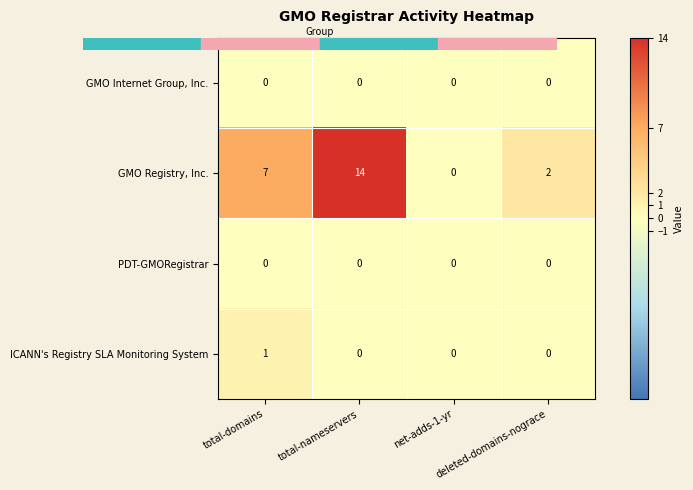

At which category is the sum across all series the highest?

total-nameservers